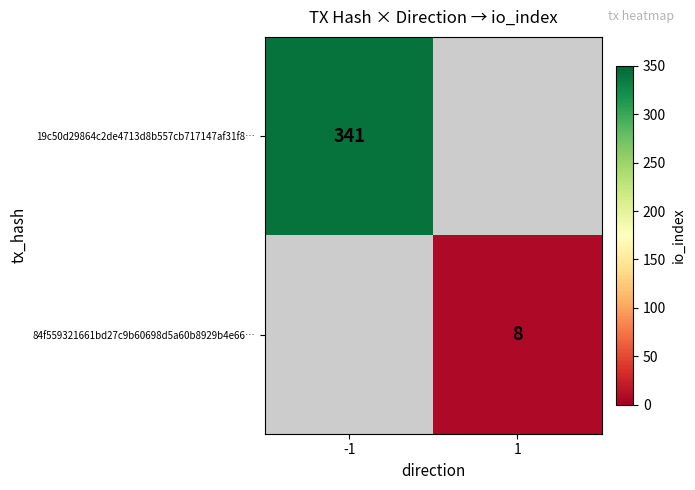

At how many categories does at least one series exceed 214?

1